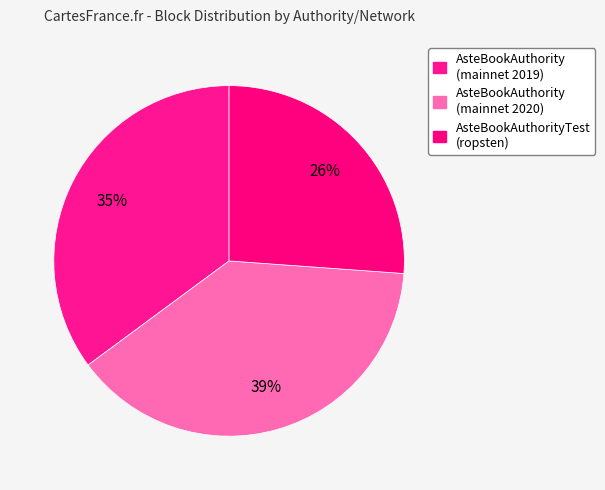

Is there any slice that represents more than half of the pie?

No